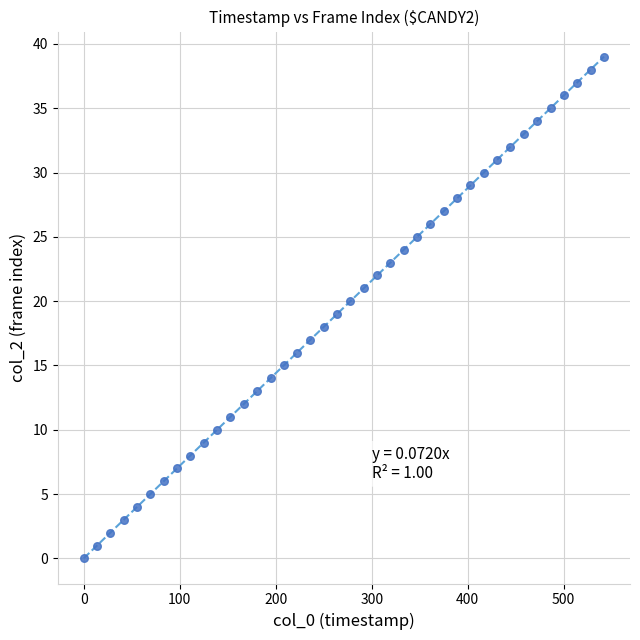

What is the range of Y values (max minus min)?

39